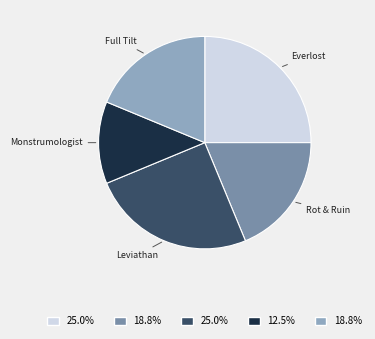

Is there any slice that represents more than half of the pie?

No